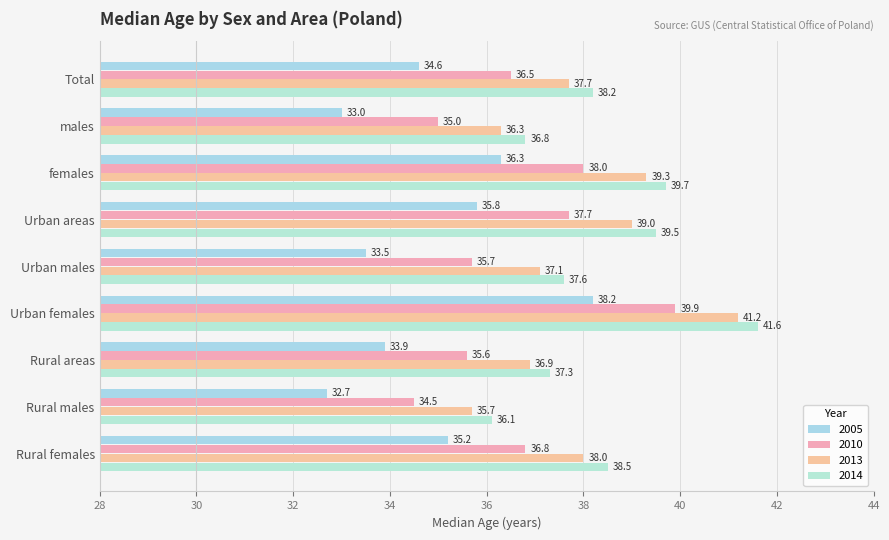

Reading left to right, what are all the values shown in this chart?

2005: 34.6	33.0	36.3	35.8	33.5	38.2	33.9	32.7	35.2
2010: 36.5	35.0	38.0	37.7	35.7	39.9	35.6	34.5	36.8
2013: 37.7	36.3	39.3	39.0	37.1	41.2	36.9	35.7	38.0
2014: 38.2	36.8	39.7	39.5	37.6	41.6	37.3	36.1	38.5